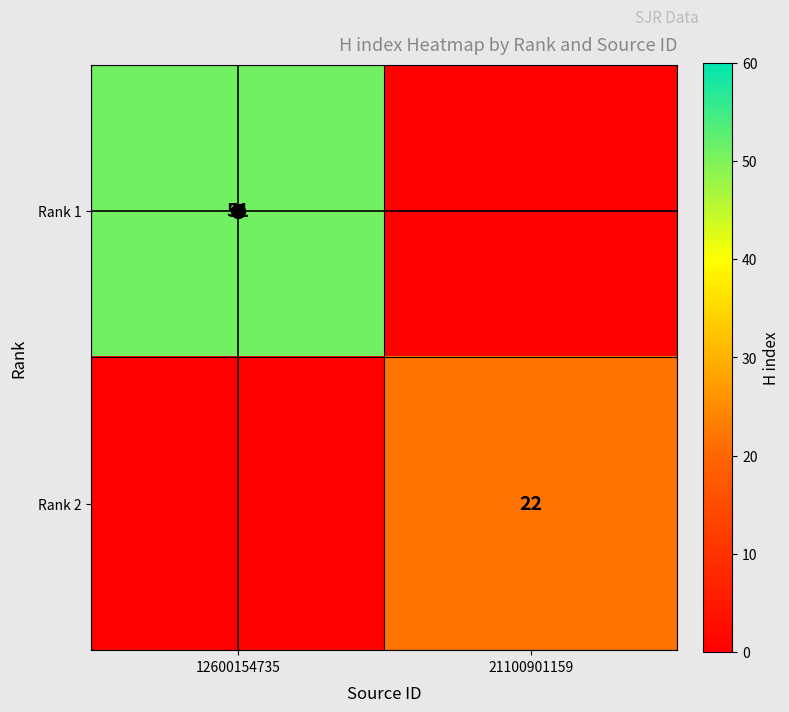

List the series in order of their overall mean, highest first.

Rank 1, Rank 2